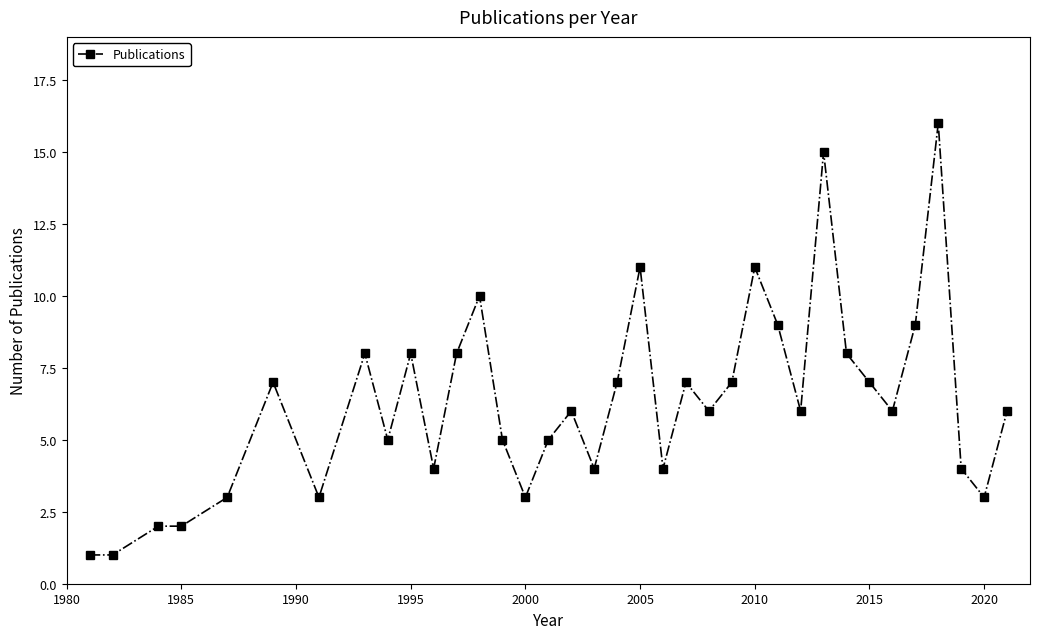

What is the greatest value displayed?

16